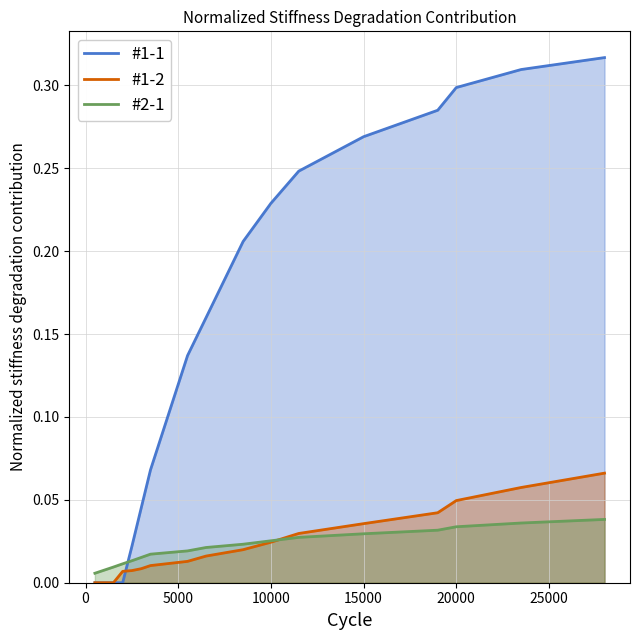

Which series ends up on top after the final intersection of #2-1 and #1-1?

#1-1